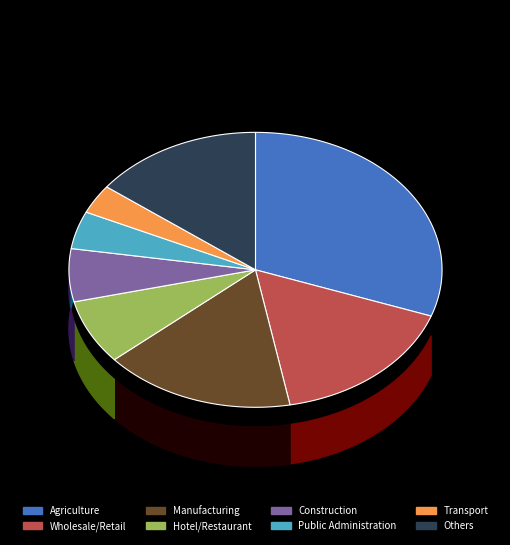

Do Manufacturing and Hotel/Restaurant together represent more than half of the pie?

No